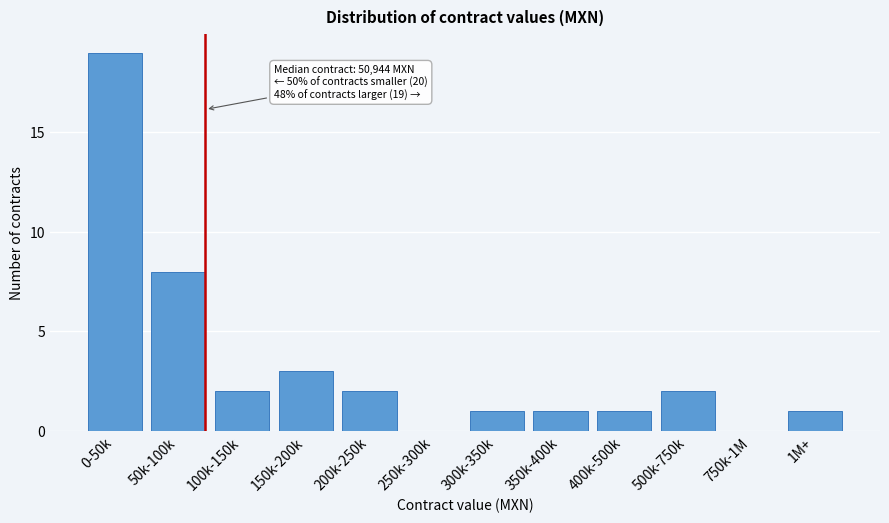

Reading left to right, what are all the values shown in this chart?

0-50k=19	50k-100k=8	100k-150k=2	150k-200k=3	200k-250k=2	250k-300k=0	300k-350k=1	350k-400k=1	400k-500k=1	500k-750k=2	750k-1M=0	1M+=1